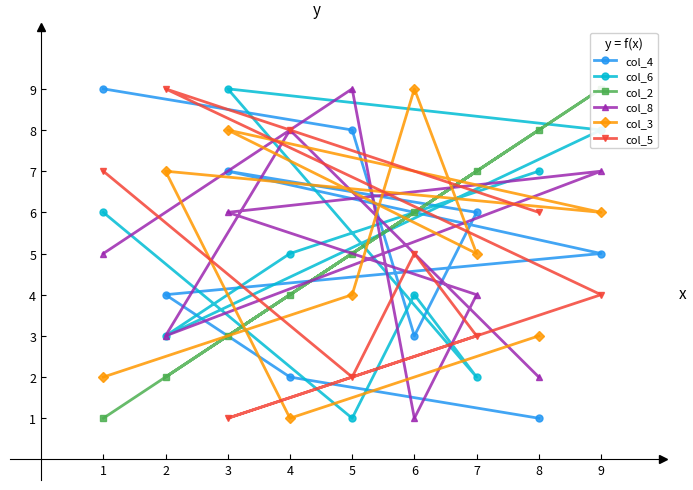

Rank the categories by col_6 value from highest to lowest.

3, 9, 8, 1, 4, 6, 2, 7, 5